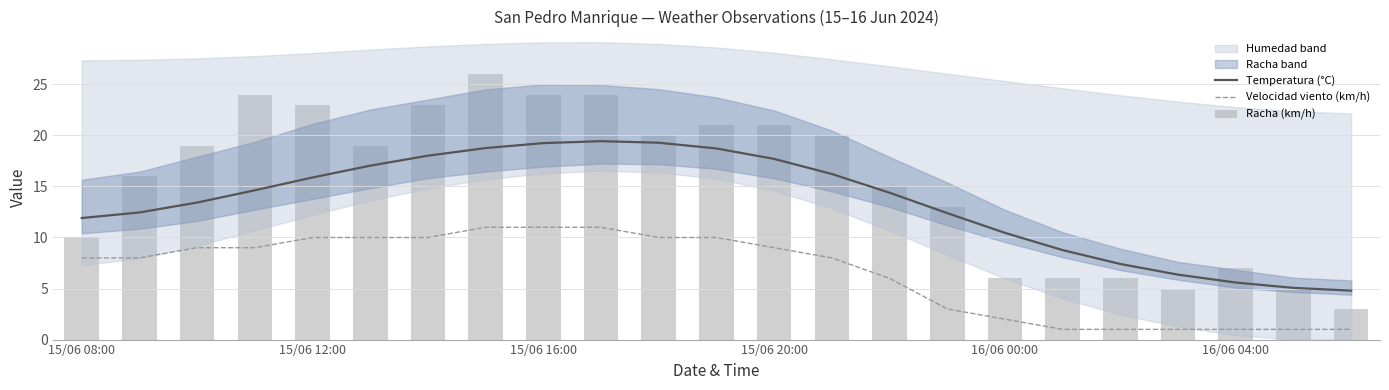

Is it true that Velocidad viento (km/h) equals 16.0 at 15/06 16:00?

False